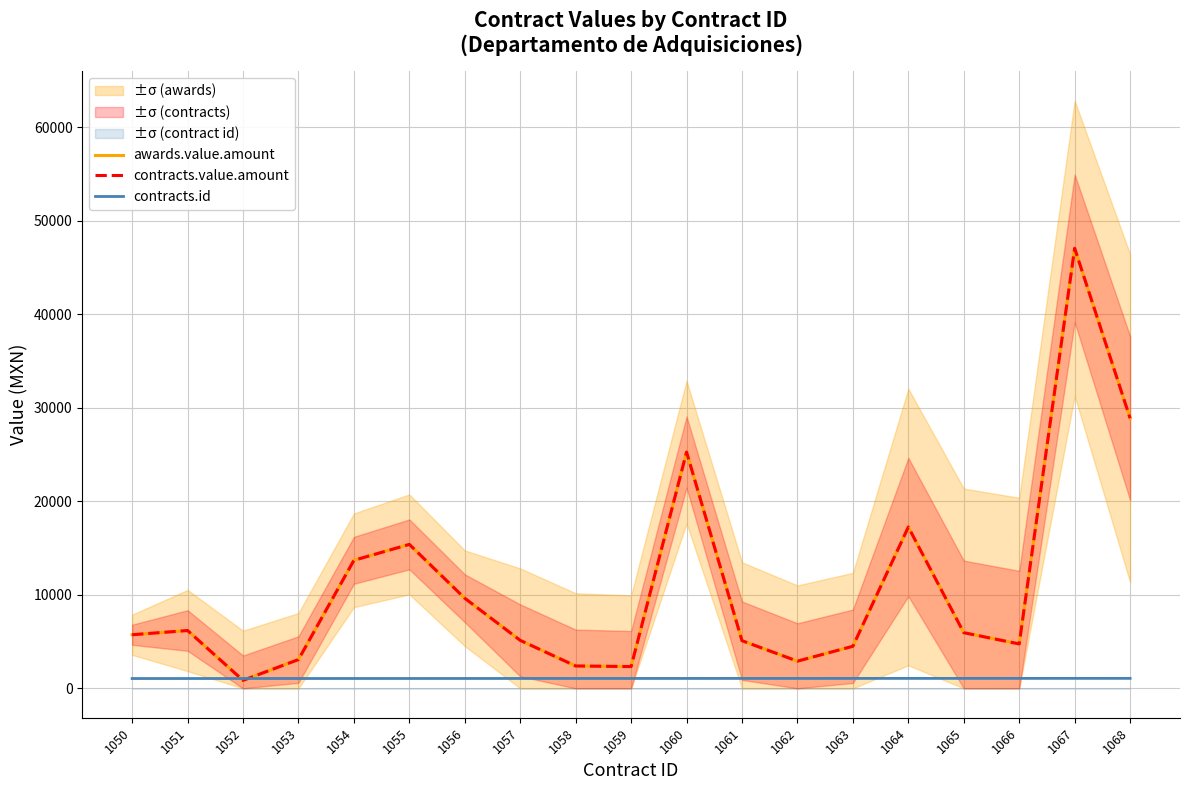

Reading left to right, list all the values displayed in this chart.

awards.value.amount: 5730.0	6183.0	855.0	3078.0	13688.0	15390.0	9630.0	5130.0	2392.0	2328.0	25258.6	5095.0	2908.0	4500.0	17246.0	5950.0	4749.0	47042.5	28875.0
contracts.value.amount: 5730.0	6183.0	855.0	3078.0	13688.0	15390.0	9630.0	5130.0	2392.0	2328.0	25258.6	5095.0	2908.0	4500.0	17246.0	5950.0	4749.0	47042.5	28875.0
contracts.id: 1050.0	1051.0	1052.0	1053.0	1054.0	1055.0	1056.0	1057.0	1058.0	1059.0	1060.0	1061.0	1062.0	1063.0	1064.0	1065.0	1066.0	1067.0	1068.0